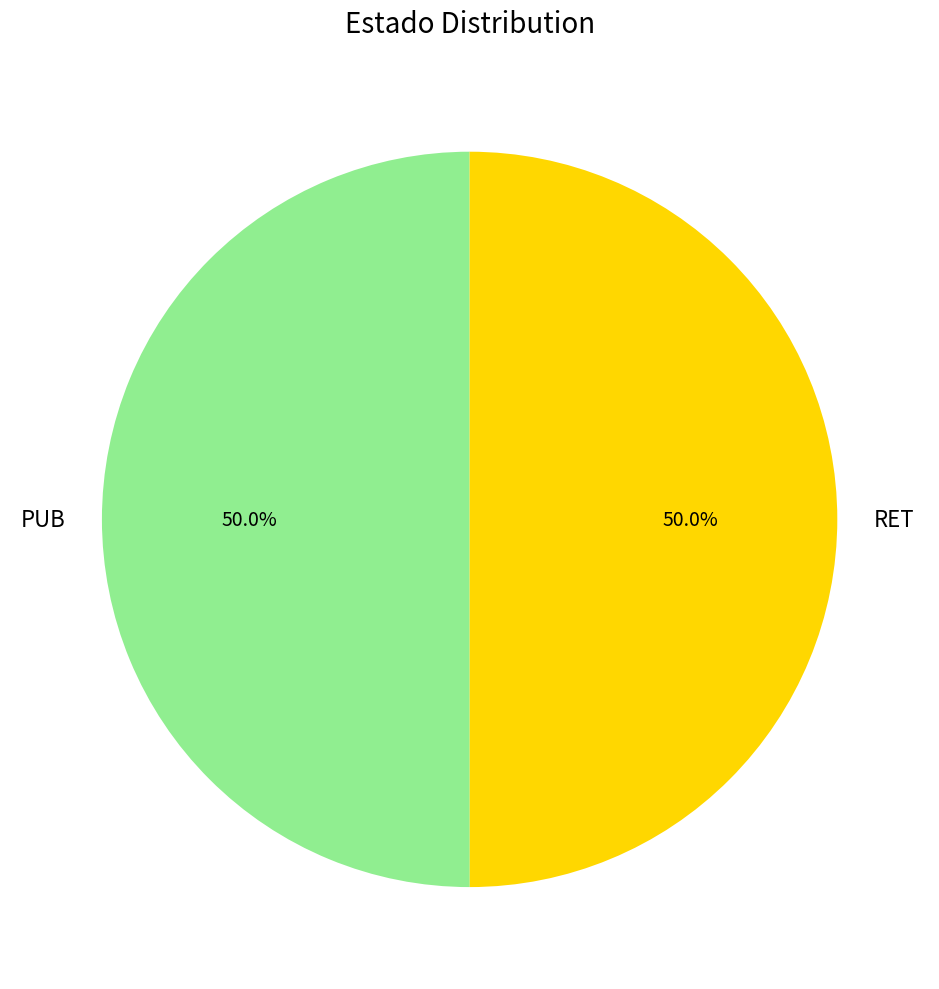

The PUB slice represents 50% of the pie. True or false?

True